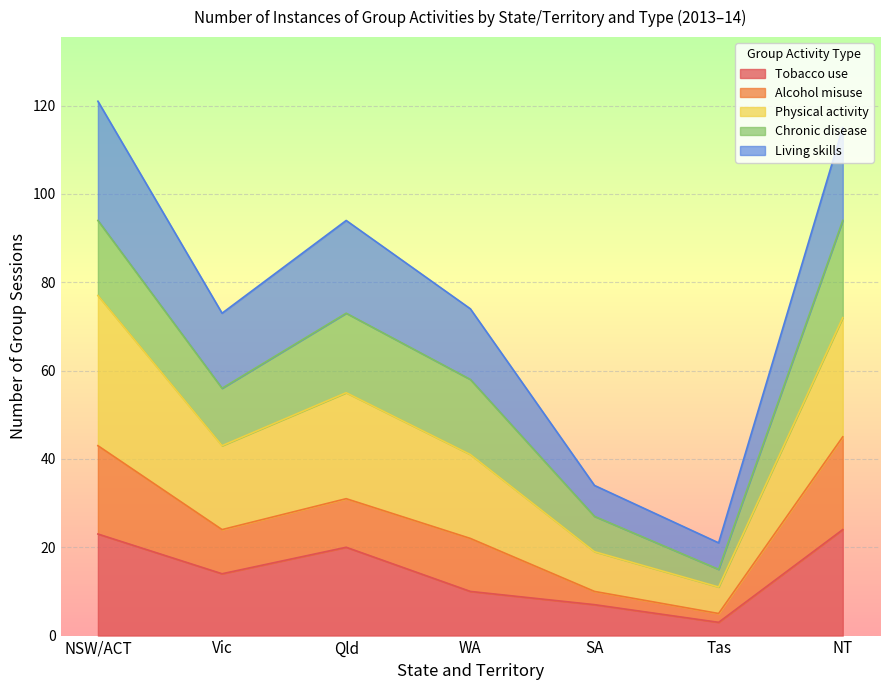

Which category has the lowest value across all series?

Tas